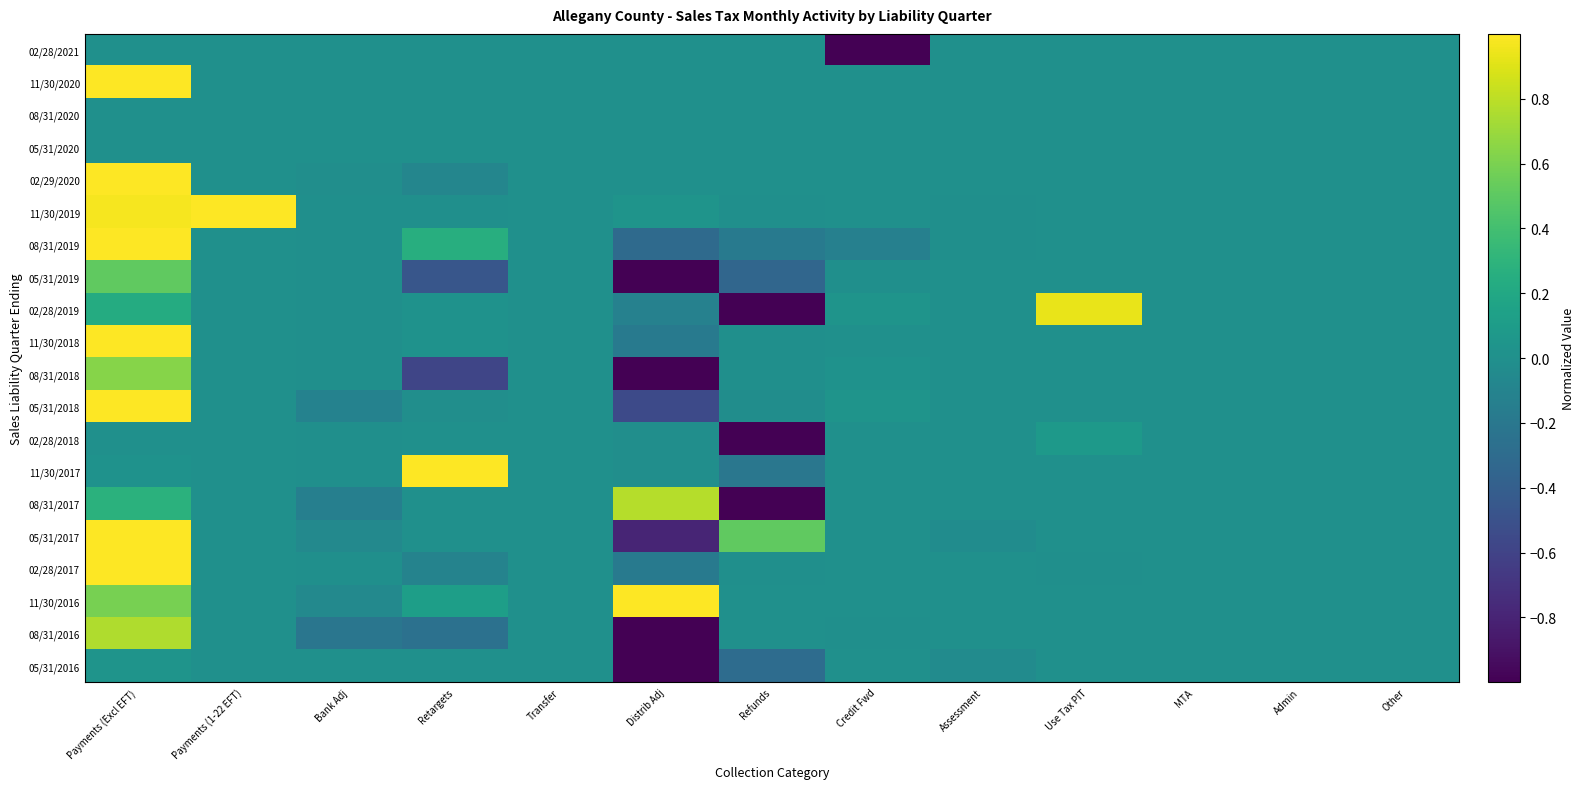

At Other, list the series in order from largest to smallest.

02/28/2021, 11/30/2020, 08/31/2020, 05/31/2020, 02/29/2020, 11/30/2019, 08/31/2019, 05/31/2019, 02/28/2019, 11/30/2018, 08/31/2018, 05/31/2018, 02/28/2018, 11/30/2017, 08/31/2017, 05/31/2017, 02/28/2017, 11/30/2016, 08/31/2016, 05/31/2016